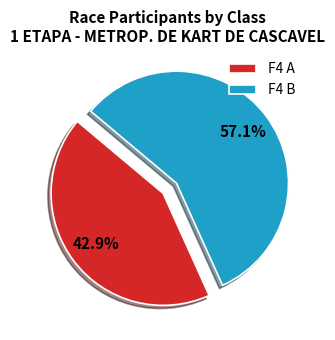

To the nearest percent, what is the average slice percentage?

50%